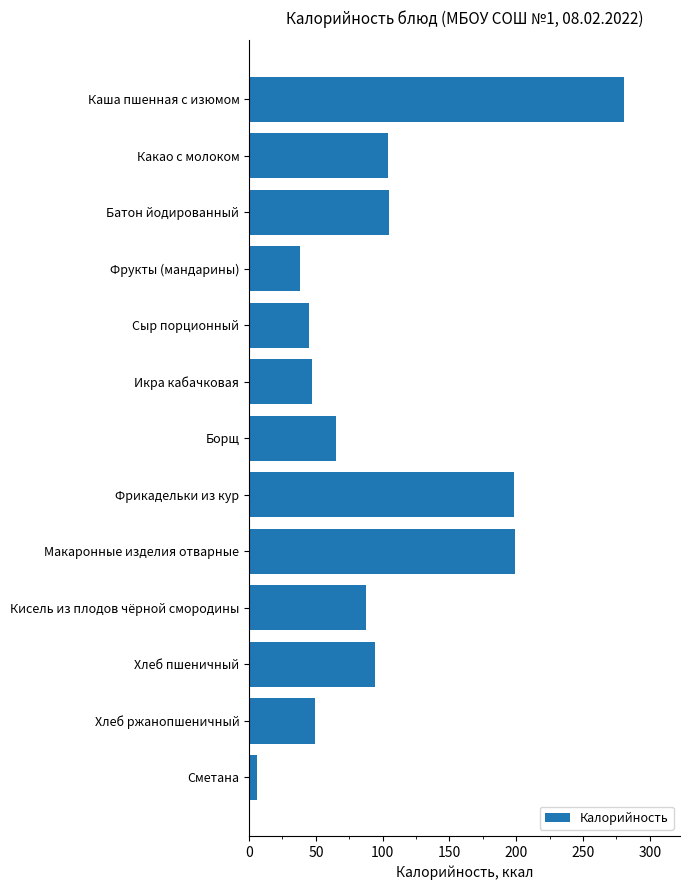

What is the label of the 12th bar from the bottom?

Какао с молоком